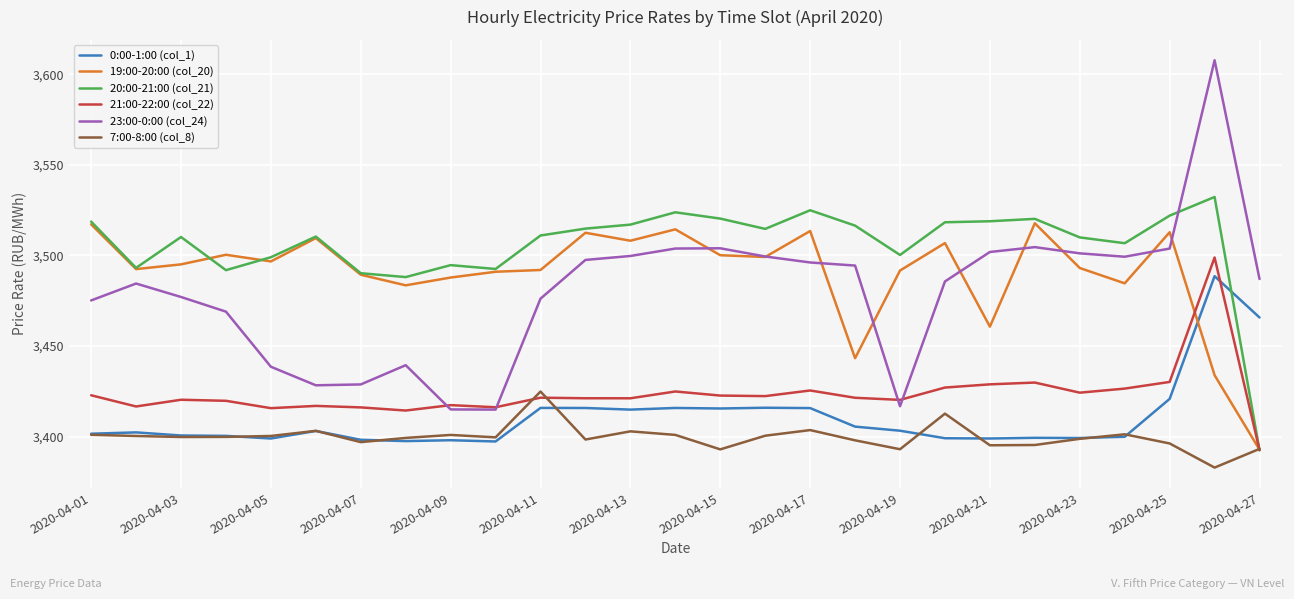

List the series in order of their peak value, lowest first.

7:00-8:00 (col_8), 0:00-1:00 (col_1), 21:00-22:00 (col_22), 19:00-20:00 (col_20), 20:00-21:00 (col_21), 23:00-0:00 (col_24)